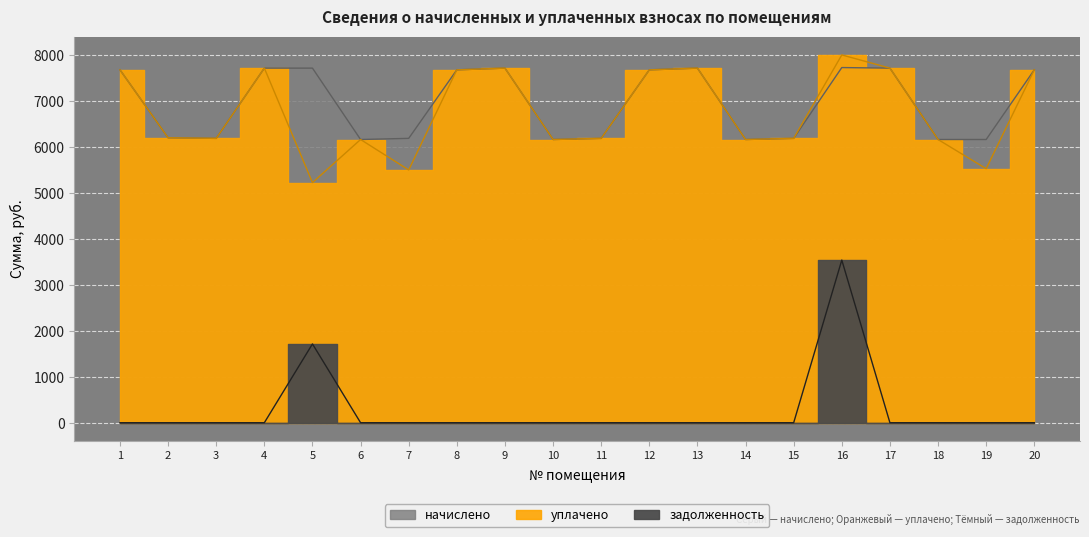

What is the highest value of the уплачено series?

8000.0